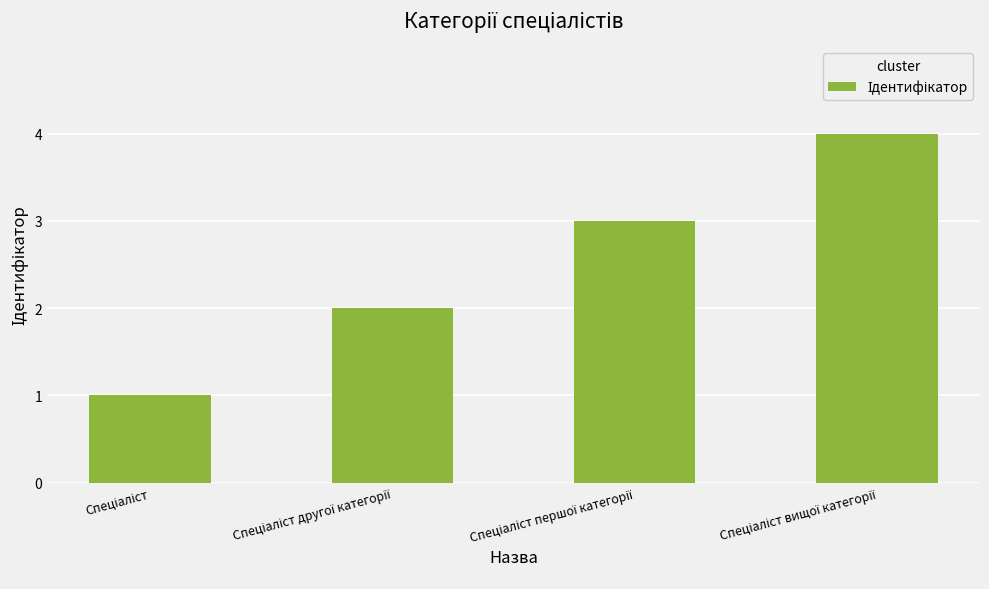

What is the sum of all values?

10